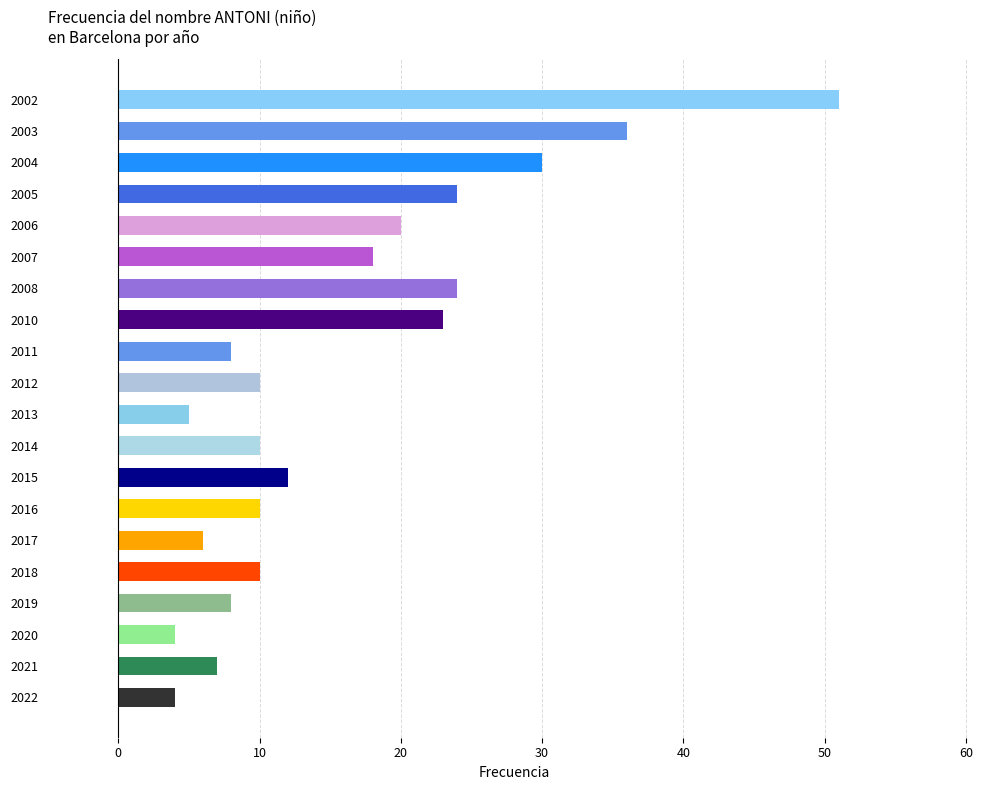

What is the minimum value shown in the chart?

4